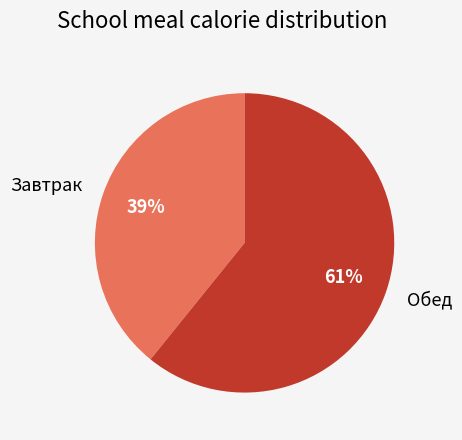

To the nearest percent, what percentage of the pie is Завтрак?

39%